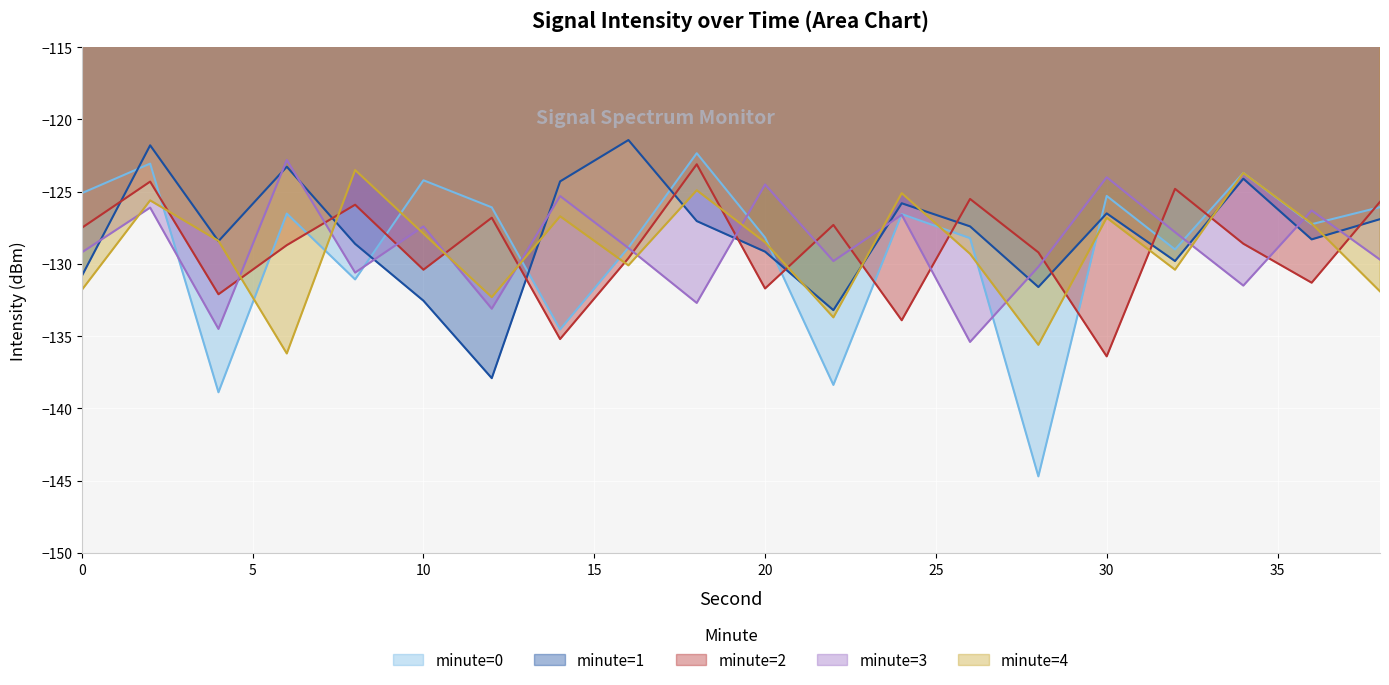

List the labels in order of minute=3 value, largest first.

6, 30, 20, 14, 2, 36, 24, 10, 32, 16, 0, 38, 22, 28, 8, 34, 18, 12, 4, 26